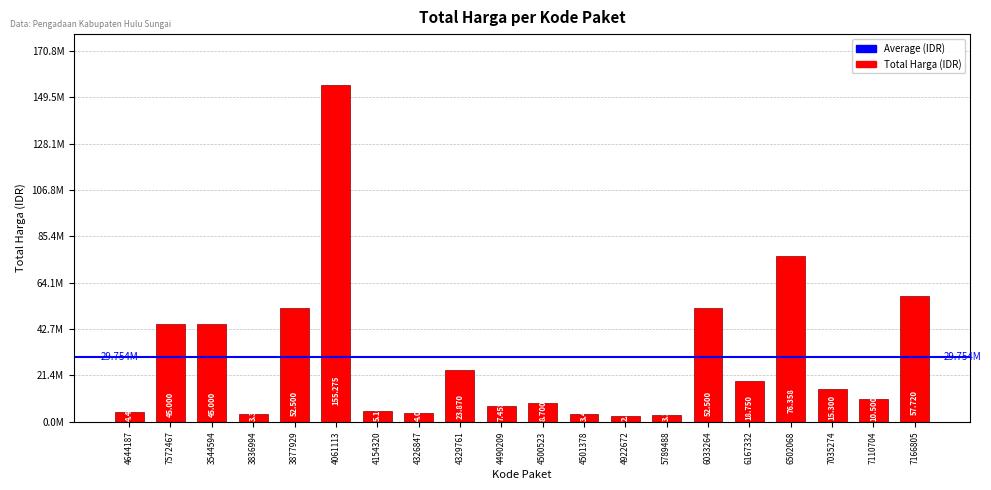

What is the average value?

29753875